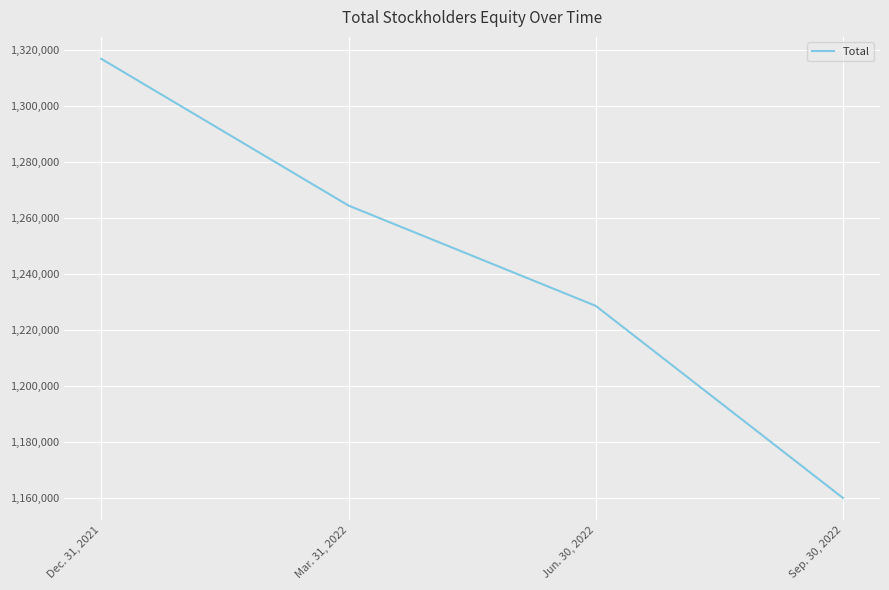

The chart shows a value of 1228662 at Jun. 30, 2022. True or false?

True